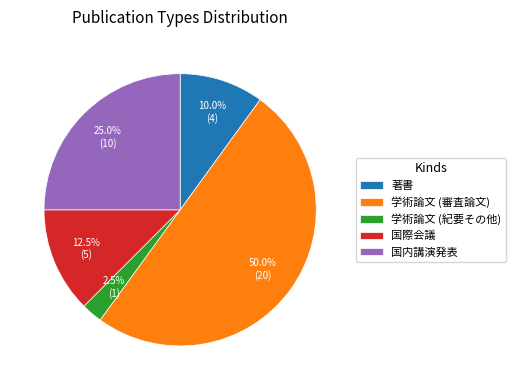

What portion of the pie excludes 国内講演発表?

75.0%